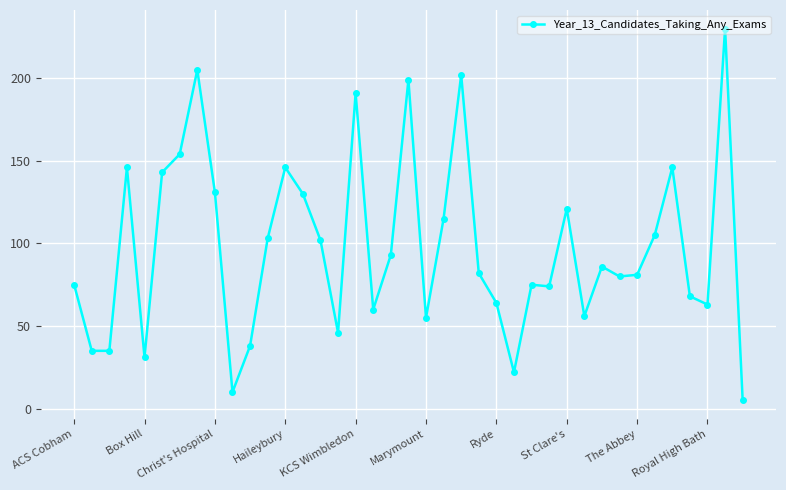

True or false: the data has more than 2 interior local peaks.

True